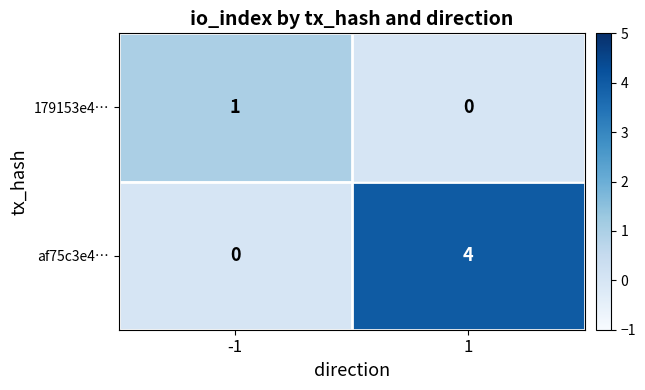

Rank the series by their maximum value, from lowest to highest.

179153e4…, af75c3e4…